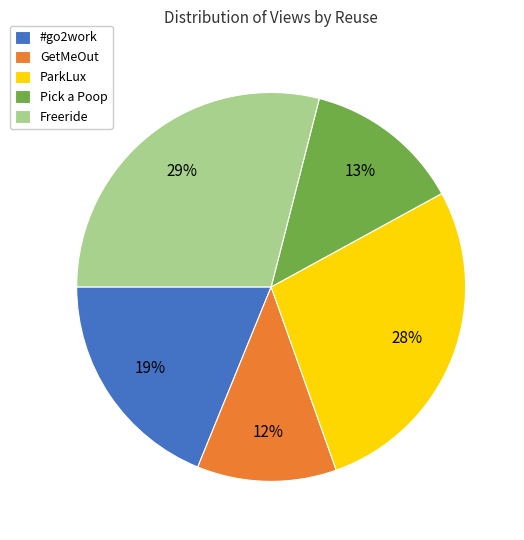

Is the sum of GetMeOut and Freeride greater than half?

No